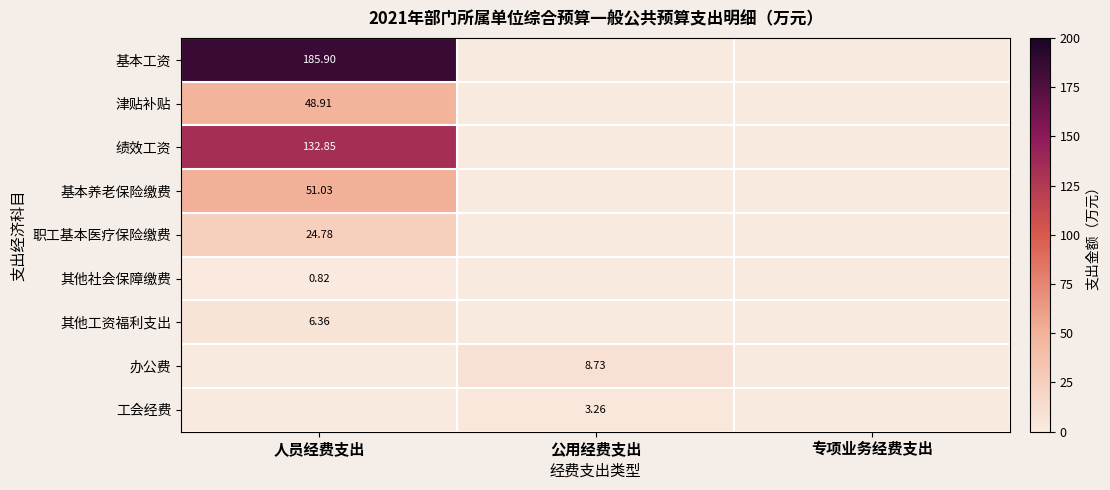

Is the value of 其他工资福利支出 at 专项业务经费支出 greater than the value of 职工基本医疗保险缴费 at 专项业务经费支出?

No